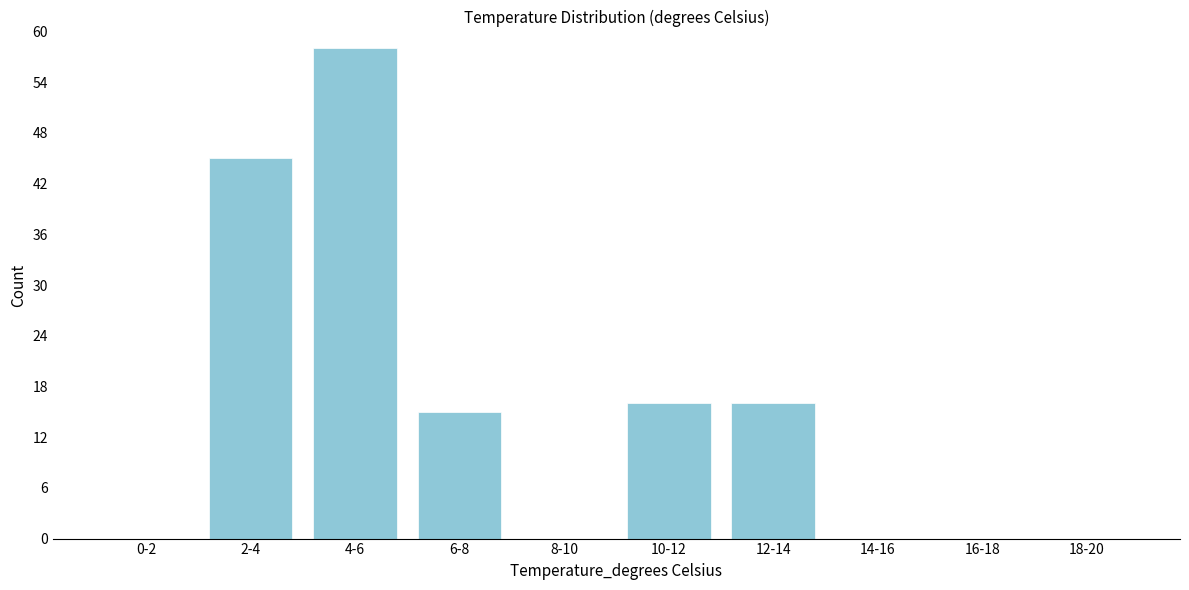

Reading left to right, list all the values displayed in this chart.

0-2=0	2-4=45	4-6=58	6-8=15	8-10=0	10-12=16	12-14=16	14-16=0	16-18=0	18-20=0